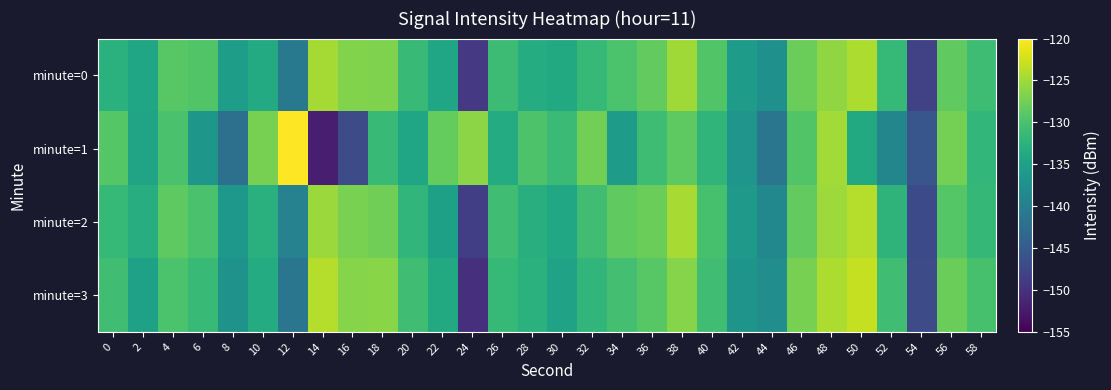

Reading left to right, list all the values displayed in this chart.

minute=0: 0=-132.6	2=-134.4	4=-129.1	6=-129.6	8=-135.3	10=-133.7	12=-140.8	14=-124.7	16=-126.7	18=-126.8	20=-131.4	22=-134.3	24=-149.2	26=-131.1	28=-133.3	30=-133.8	32=-131.5	34=-129.9	36=-128.4	38=-125.1	40=-129.5	42=-135.6	44=-137.4	46=-127.9	48=-125.8	50=-124.3	52=-131.5	54=-148.2	56=-128.6	58=-130.9
minute=1: 0=-129.2	2=-134.6	4=-130.0	6=-136.5	8=-142.1	10=-127.2	12=-120.0	14=-152.0	16=-147.0	18=-131.5	20=-134.4	22=-128.3	24=-126.1	26=-133.5	28=-129.8	30=-131.2	32=-127.4	34=-135.6	36=-130.9	38=-128.7	40=-132.1	42=-136.8	44=-141.2	46=-129.5	48=-124.8	50=-133.7	52=-138.9	54=-145.6	56=-127.3	58=-131.8
minute=2: 0=-131.5	2=-133.2	4=-128.7	6=-130.1	8=-136.4	10=-132.8	12=-139.5	14=-125.3	16=-127.1	18=-127.6	20=-132.0	22=-135.1	24=-148.5	26=-130.7	28=-132.9	30=-134.2	32=-130.8	34=-128.6	36=-127.9	38=-124.6	40=-130.2	42=-136.1	44=-138.7	46=-128.4	48=-125.1	50=-123.9	52=-132.3	54=-147.1	56=-129.2	58=-131.7
minute=3: 0=-130.8	2=-135.0	4=-129.9	6=-131.3	8=-137.1	10=-133.5	12=-141.3	14=-123.9	16=-126.4	18=-126.2	20=-130.7	22=-133.8	24=-150.1	26=-131.5	28=-132.6	30=-134.8	32=-131.9	34=-130.5	36=-129.1	38=-126.3	40=-130.8	42=-136.9	44=-137.8	46=-127.2	48=-124.3	50=-123.1	52=-130.7	54=-146.8	56=-127.9	58=-130.2